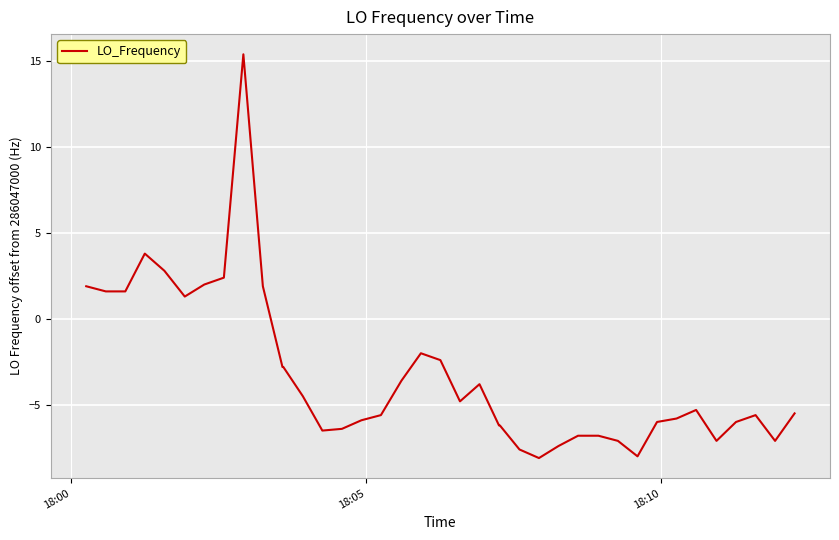

What is the greatest value displayed?

15.4